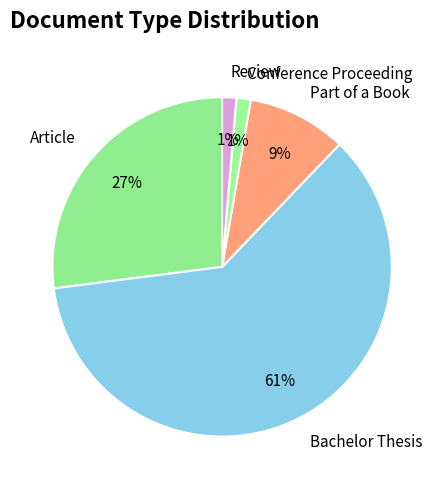

Does any single category account for the majority?

Yes